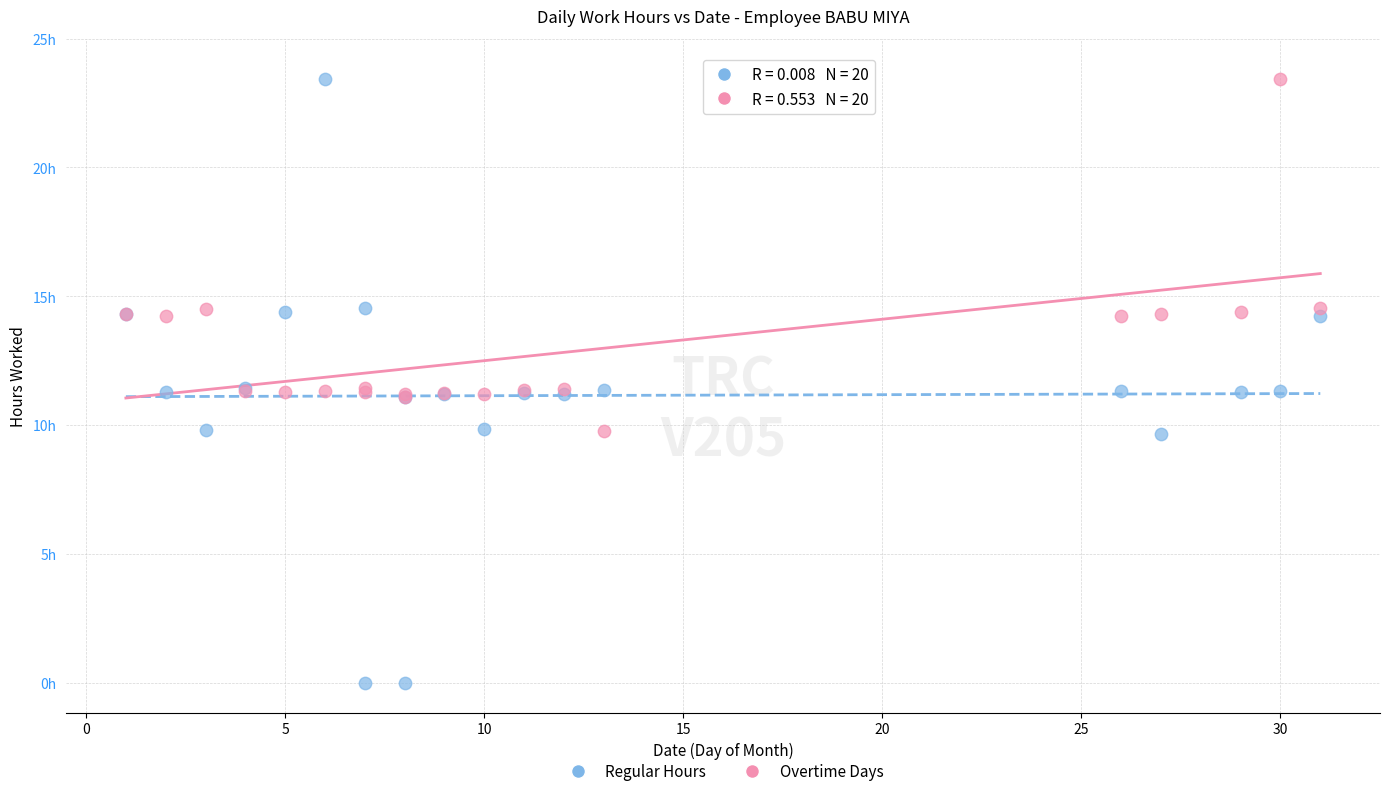

Which series has the widest spread of Y values?

Regular Hours